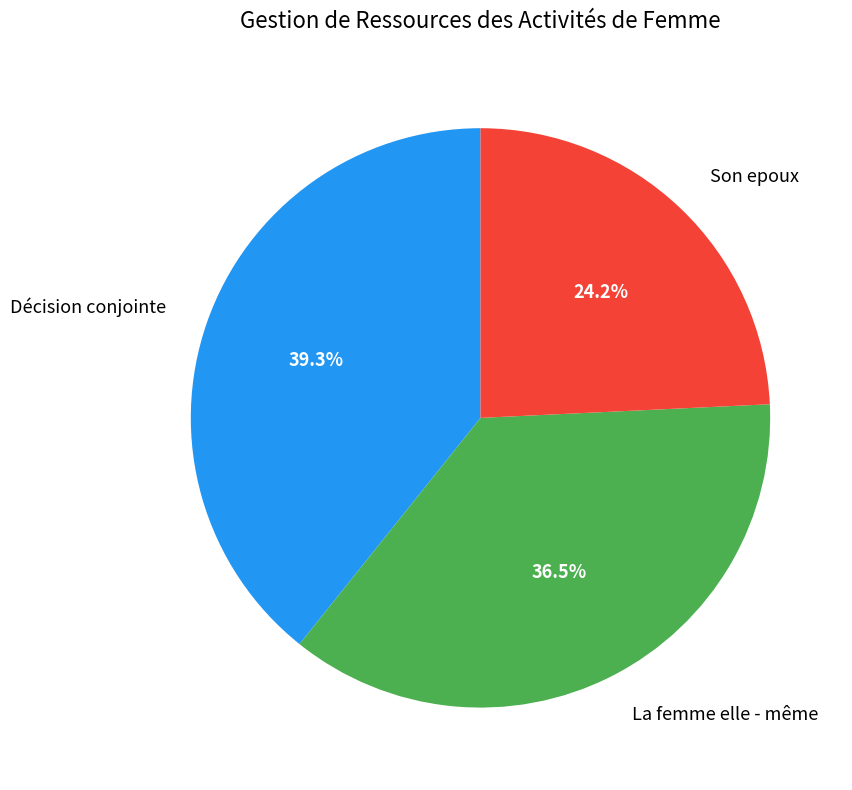

Is there any slice that represents more than half of the pie?

No